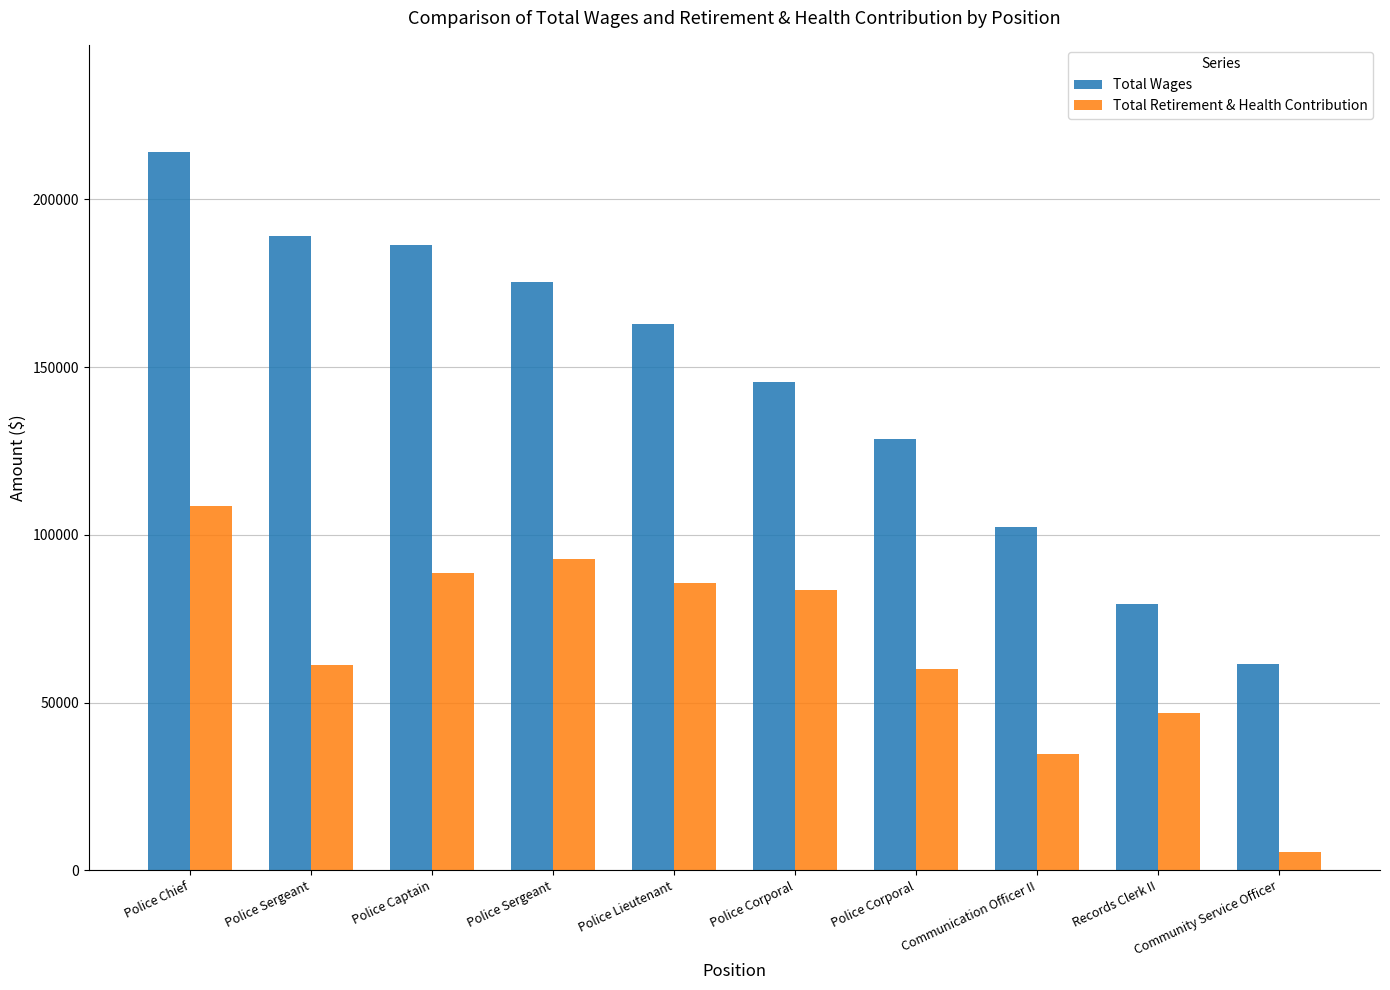

Reading left to right, extract all data points from this chart.

Total Wages: Police Chief=213960	Police Sergeant=189206	Police Captain=186496	Police Sergeant=175301	Police Lieutenant=162974	Police Corporal=145606	Police Corporal=128475	Communication Officer II=102473	Records Clerk II=79502	Community Service Officer=61527
Total Retirement & Health Contribution: Police Chief=108718	Police Sergeant=61198	Police Captain=88560	Police Sergeant=92811	Police Lieutenant=85768	Police Corporal=83408	Police Corporal=60056	Communication Officer II=34627	Records Clerk II=46967	Community Service Officer=5566